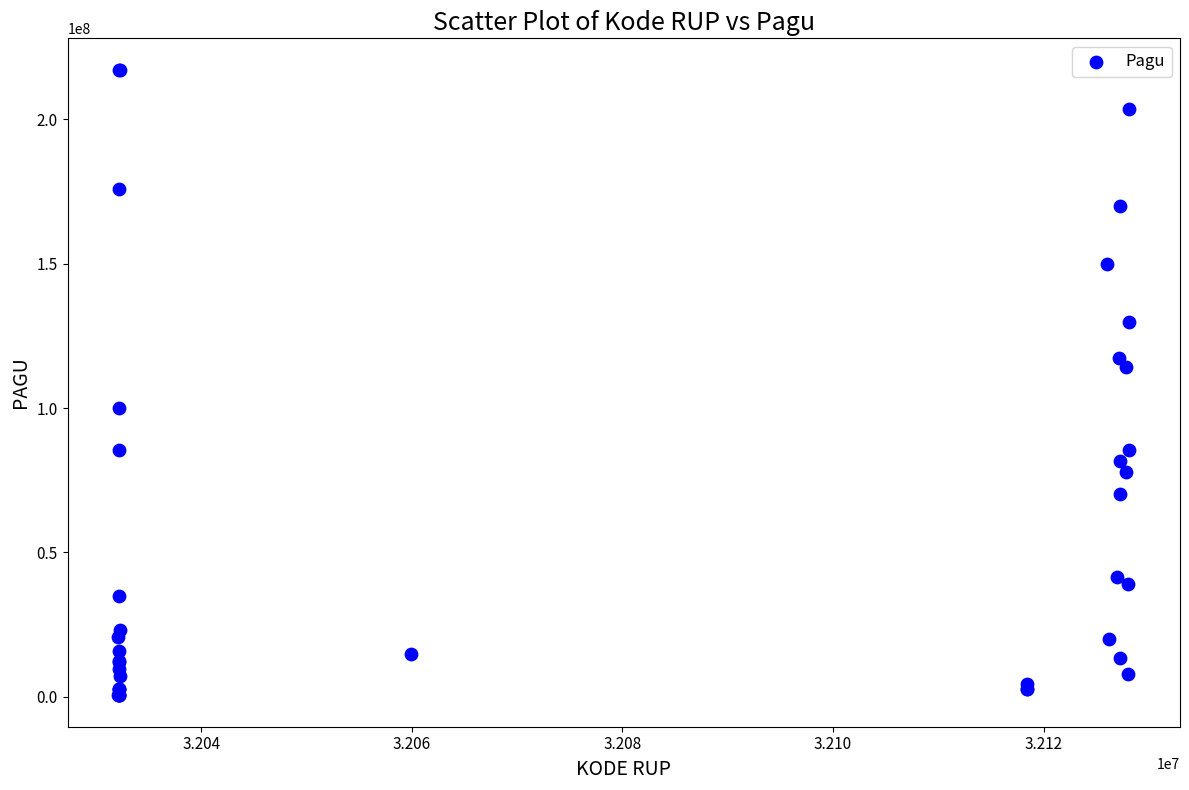

What Y value in the scatter plot is closest to 108830000?

114296000